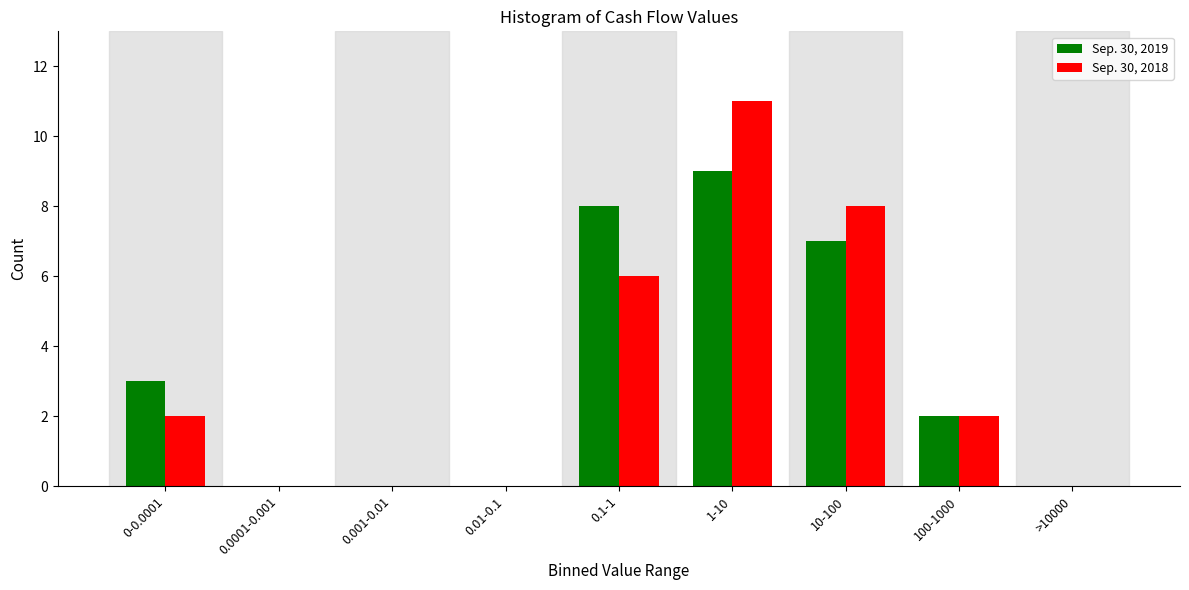

Reading left to right, list all the values displayed in this chart.

Sep. 30, 2019: 0-0.0001=3	0.0001-0.001=0	0.001-0.01=0	0.01-0.1=0	0.1-1=8	1-10=9	10-100=7	100-1000=2	>10000=0
Sep. 30, 2018: 0-0.0001=2	0.0001-0.001=0	0.001-0.01=0	0.01-0.1=0	0.1-1=6	1-10=11	10-100=8	100-1000=2	>10000=0